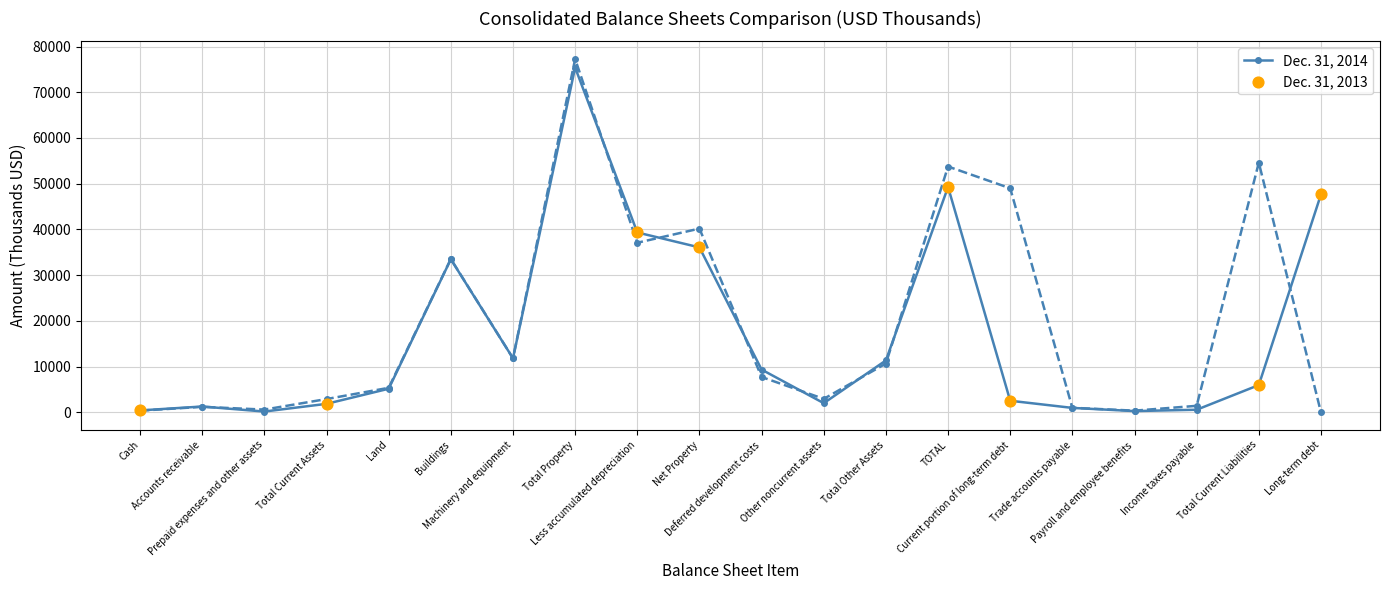

At how many categories does at least one series exceed 40536?

5